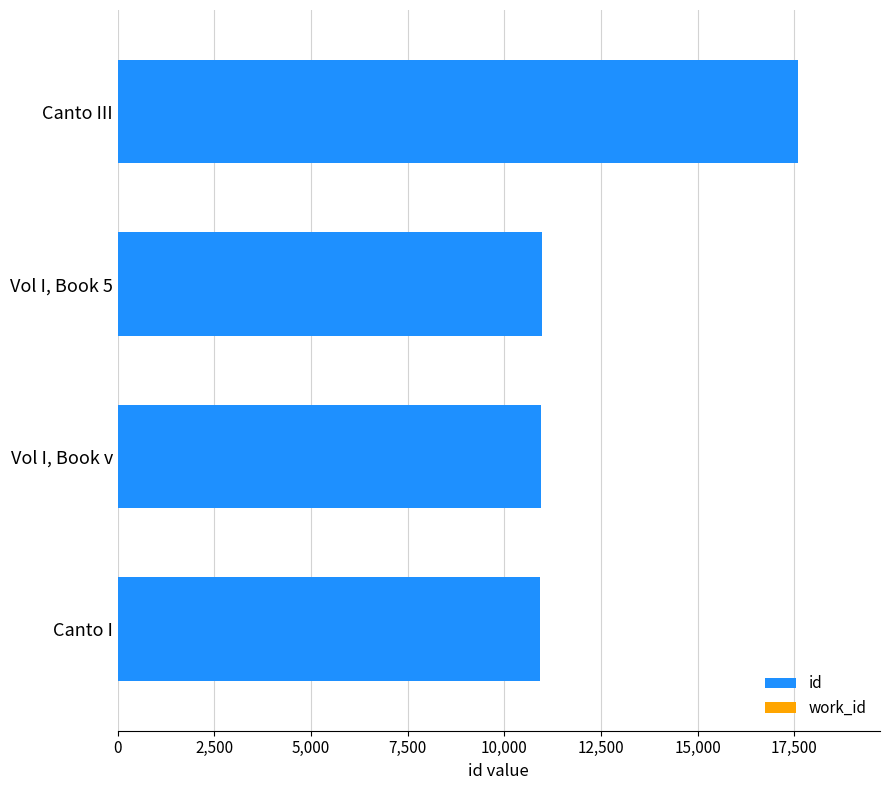

What is the average value?

12606